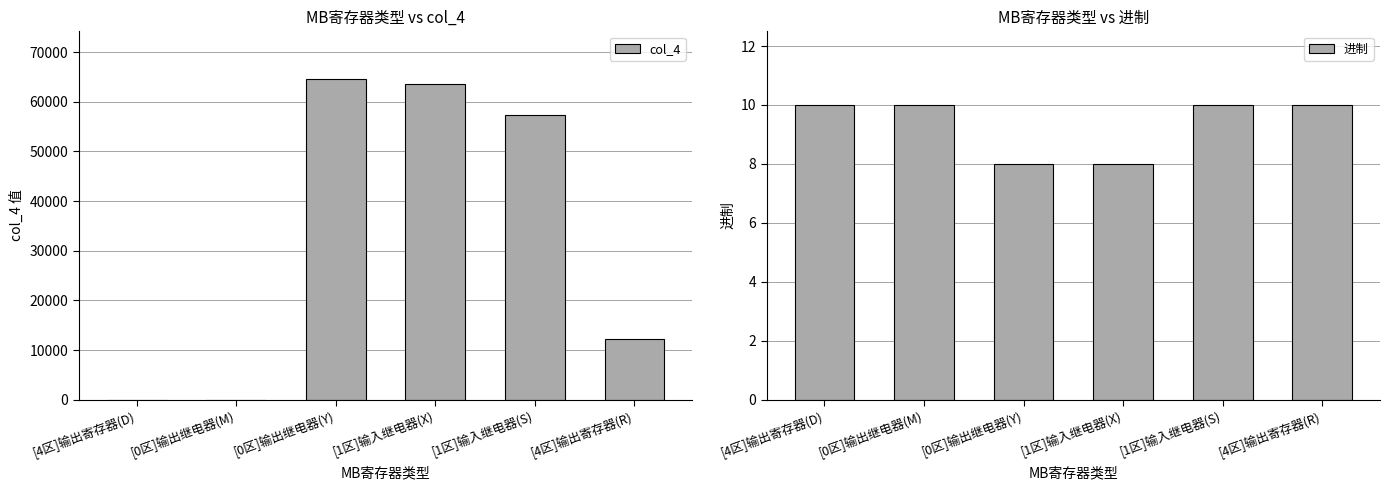

What is the difference between the maximum and minimum values in the col_4 series?

64512